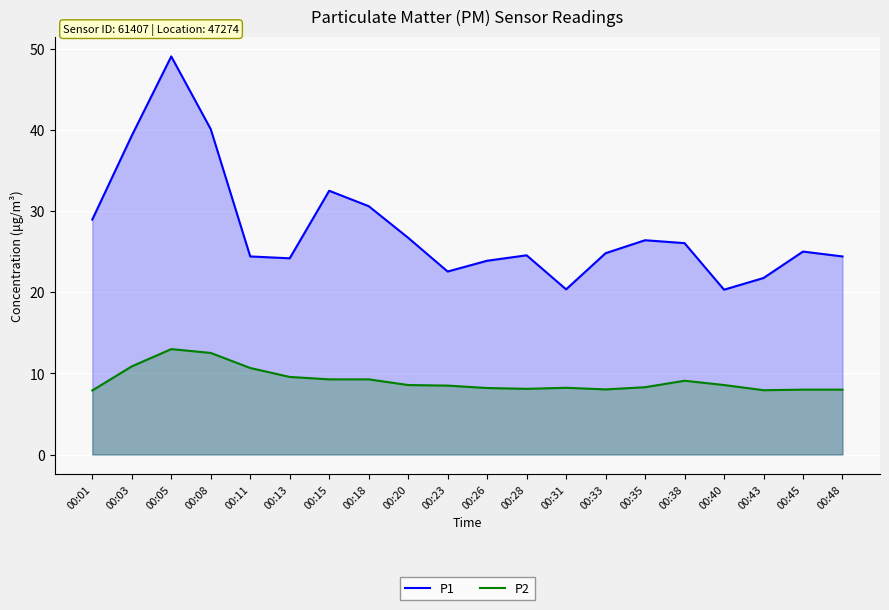

What is the minimum value shown in the chart?

7.9